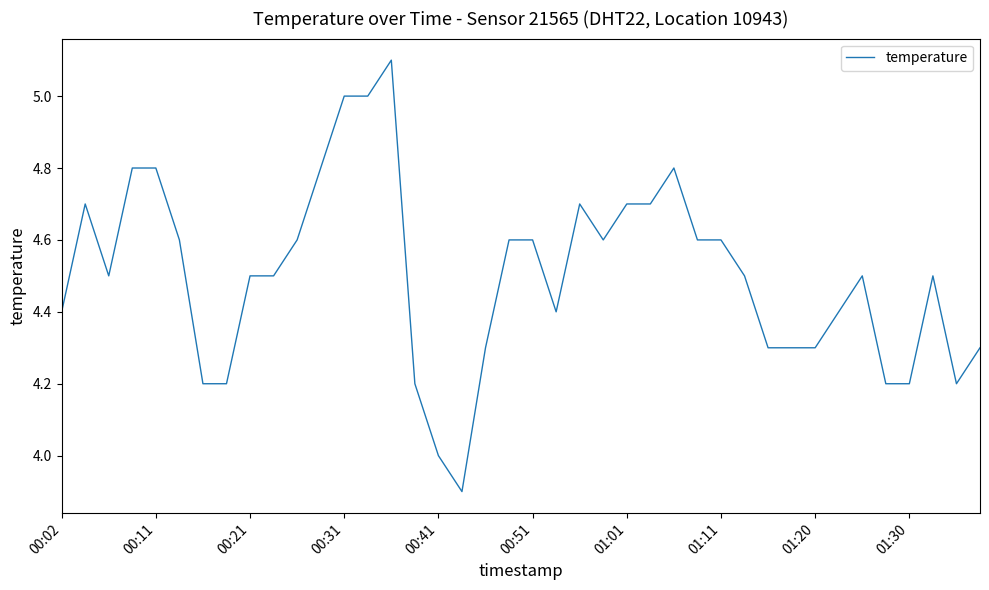

Does the chart display data point markers on the line(s)?

No